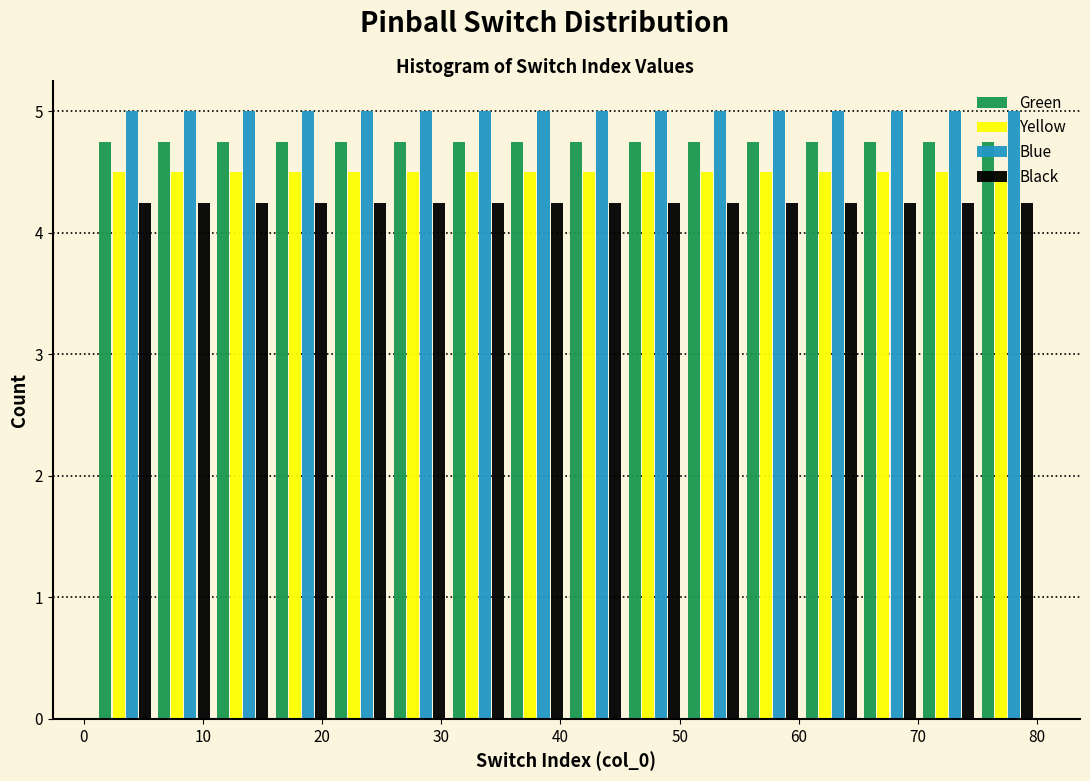

Reading left to right, transcribe this chart: for each range on the x-axis, give the height of each series' bar. Neither the bar edges nor the heights are printed on the chart, so give them approximately, as read against the axes.

1 to 6: Green=4.8	Yellow=4.5	Blue=5.0	Black=4.3
6 to 11: Green=4.8	Yellow=4.5	Blue=5.0	Black=4.3
11 to 16: Green=4.8	Yellow=4.5	Blue=5.0	Black=4.3
16 to 21: Green=4.8	Yellow=4.5	Blue=5.0	Black=4.3
21 to 26: Green=4.8	Yellow=4.5	Blue=5.0	Black=4.3
26 to 31: Green=4.8	Yellow=4.5	Blue=5.0	Black=4.3
31 to 36: Green=4.8	Yellow=4.5	Blue=5.0	Black=4.3
36 to 41: Green=4.8	Yellow=4.5	Blue=5.0	Black=4.3
41 to 45: Green=4.8	Yellow=4.5	Blue=5.0	Black=4.3
45 to 50: Green=4.8	Yellow=4.5	Blue=5.0	Black=4.3
50 to 55: Green=4.8	Yellow=4.5	Blue=5.0	Black=4.3
55 to 60: Green=4.8	Yellow=4.5	Blue=5.0	Black=4.3
60 to 65: Green=4.8	Yellow=4.5	Blue=5.0	Black=4.3
65 to 70: Green=4.8	Yellow=4.5	Blue=5.0	Black=4.3
70 to 75: Green=4.8	Yellow=4.5	Blue=5.0	Black=4.3
75 to 80: Green=4.8	Yellow=4.5	Blue=5.0	Black=4.3